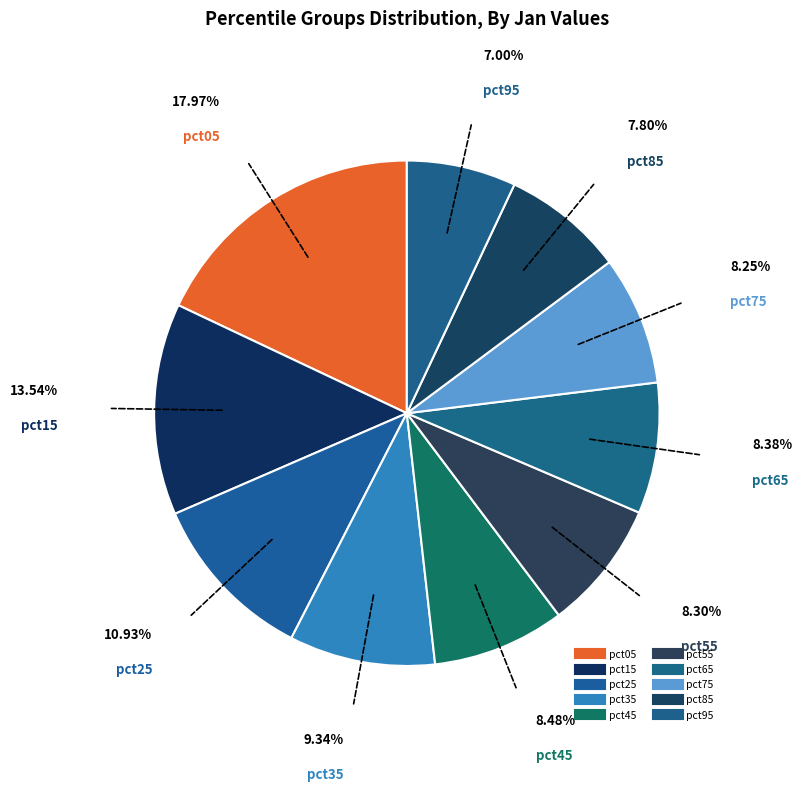

To the nearest percent, what is the average slice percentage?

10%